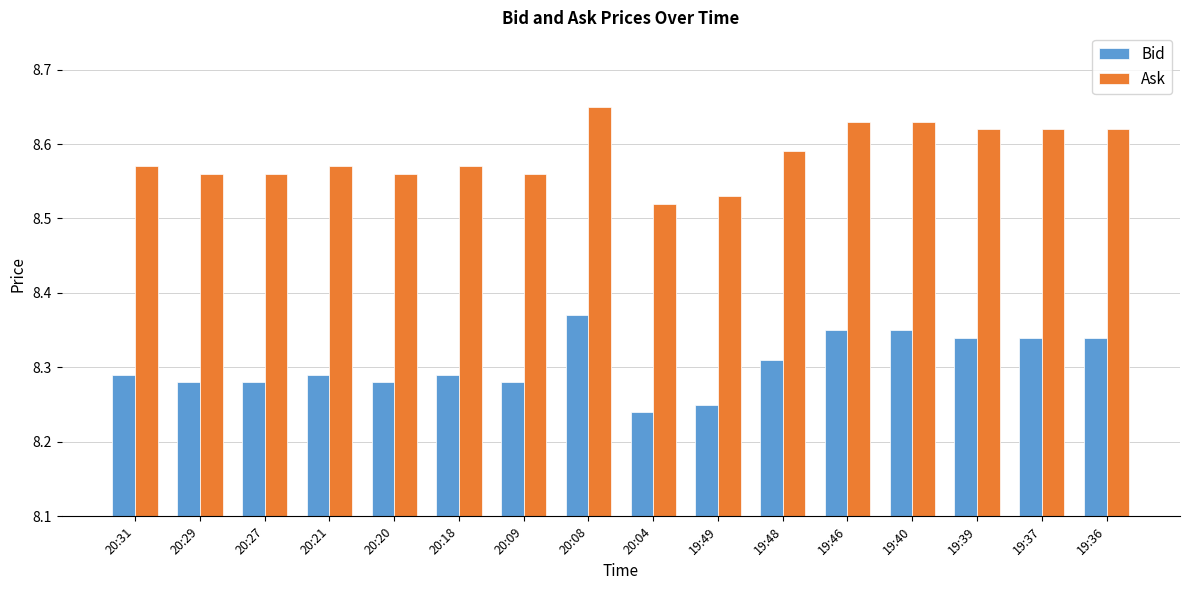

Which category has the highest value in the Bid series?

20:08